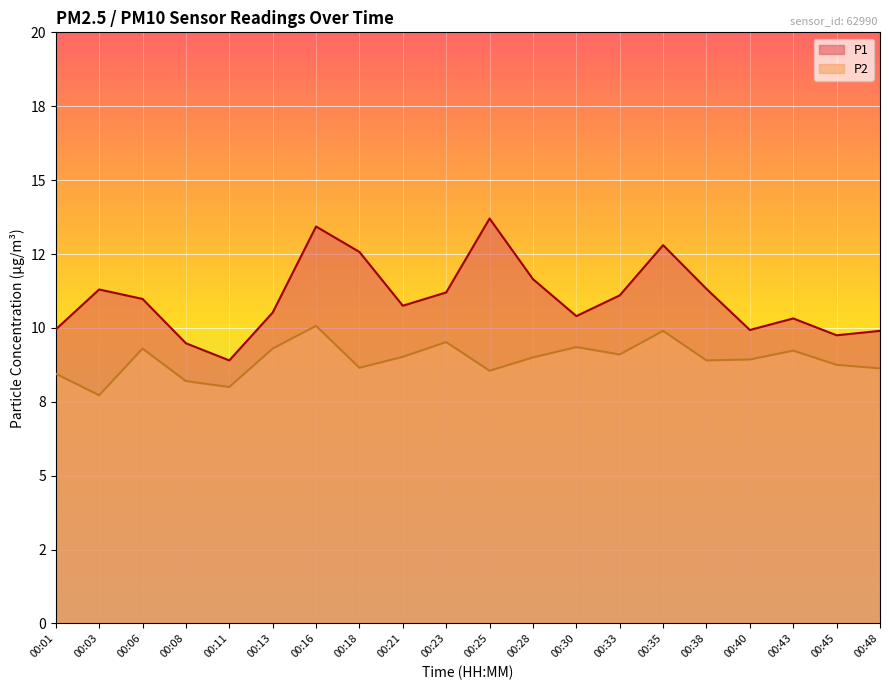

At which label does P2 reach its peak?

00:16